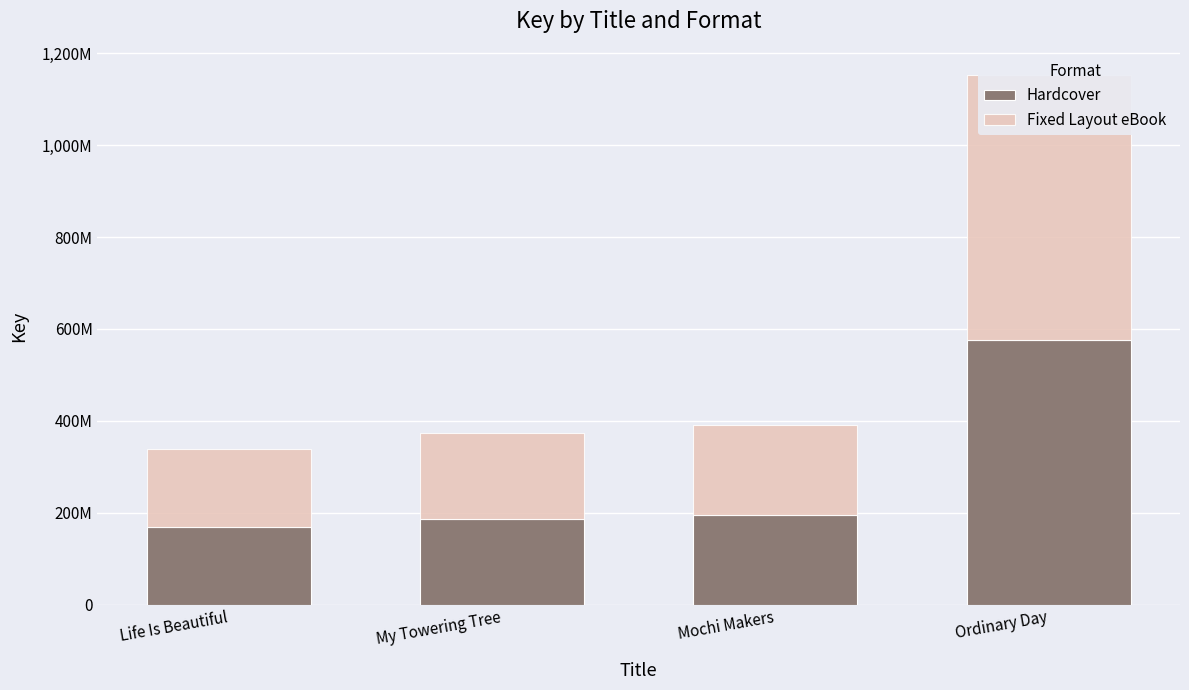

At My Towering Tree, list the series in order from largest to smallest.

Hardcover, Fixed Layout eBook